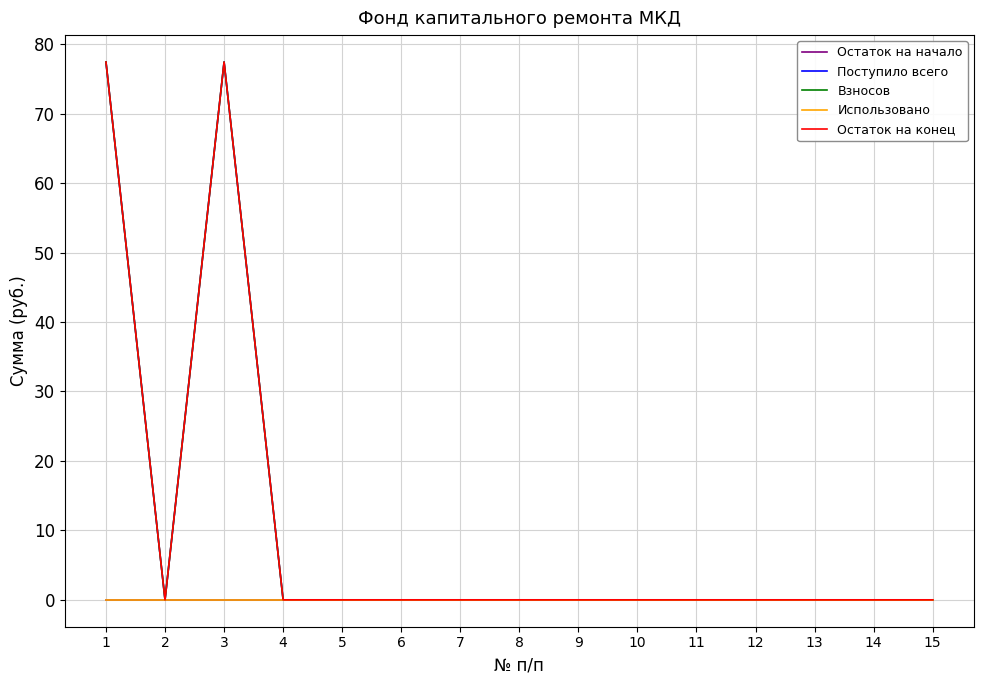

Reading left to right, extract all data points from this chart.

Остаток на начало: 0.0	0.0	0.0	0.0	0.0	0.0	0.0	0.0	0.0	0.0	0.0	0.0	0.0	0.0	0.0
Поступило всего: 77.4	0.0	77.4	0.0	0.0	0.0	0.0	0.0	0.0	0.0	0.0	0.0	0.0	0.0	0.0
Взносов: 77.4	0.0	77.4	0.0	0.0	0.0	0.0	0.0	0.0	0.0	0.0	0.0	0.0	0.0	0.0
Использовано: 0.0	0.0	0.0	0.0	0.0	0.0	0.0	0.0	0.0	0.0	0.0	0.0	0.0	0.0	0.0
Остаток на конец: 77.4	0.0	77.4	0.0	0.0	0.0	0.0	0.0	0.0	0.0	0.0	0.0	0.0	0.0	0.0